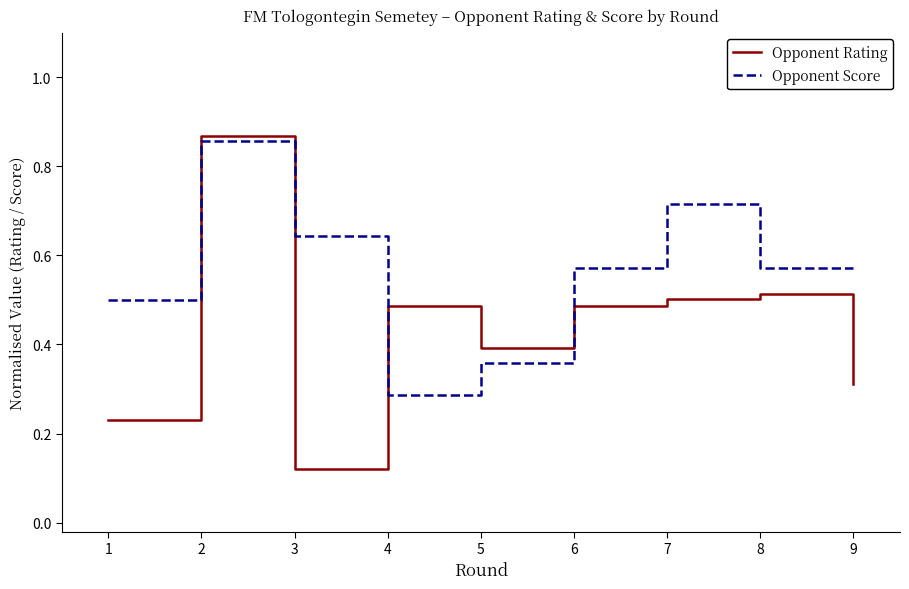

Is the value of Opponent Rating at 5 greater than the value of Opponent Score at 1?

No